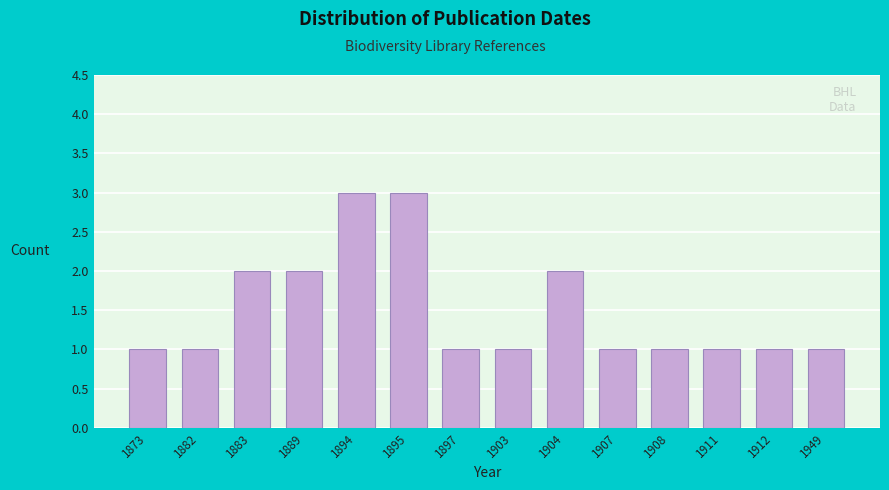

Reading left to right, list all the values displayed in this chart.

1	1	2	2	3	3	1	1	2	1	1	1	1	1